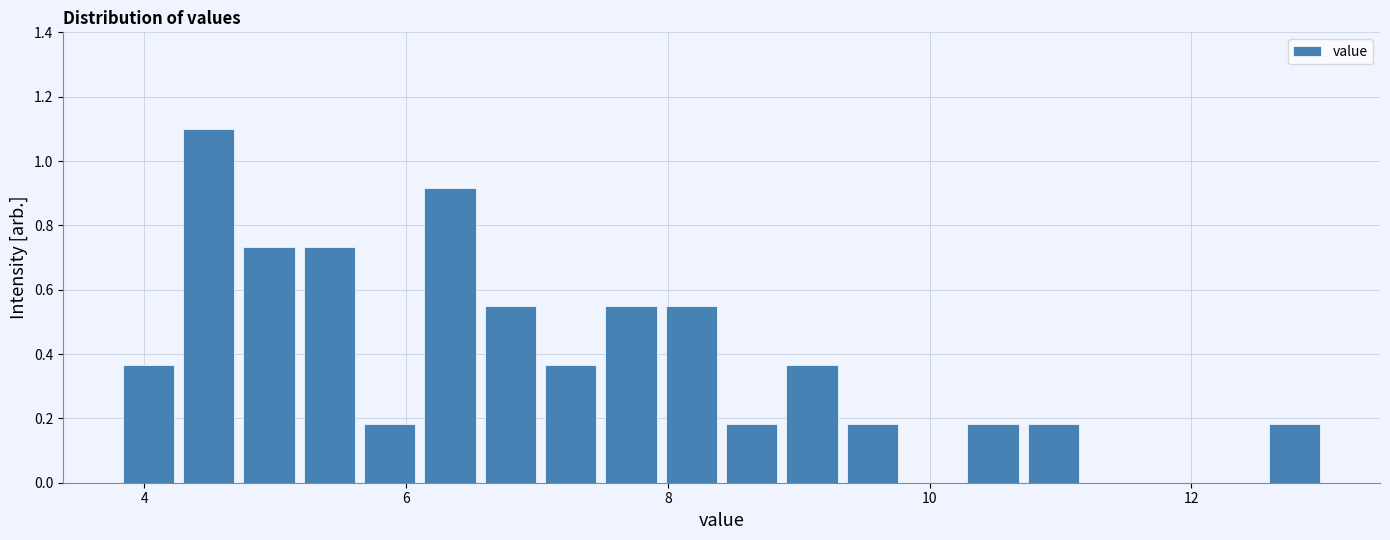

Read against the x-axis, roughly where is the centre of the tallest bar?

4.4